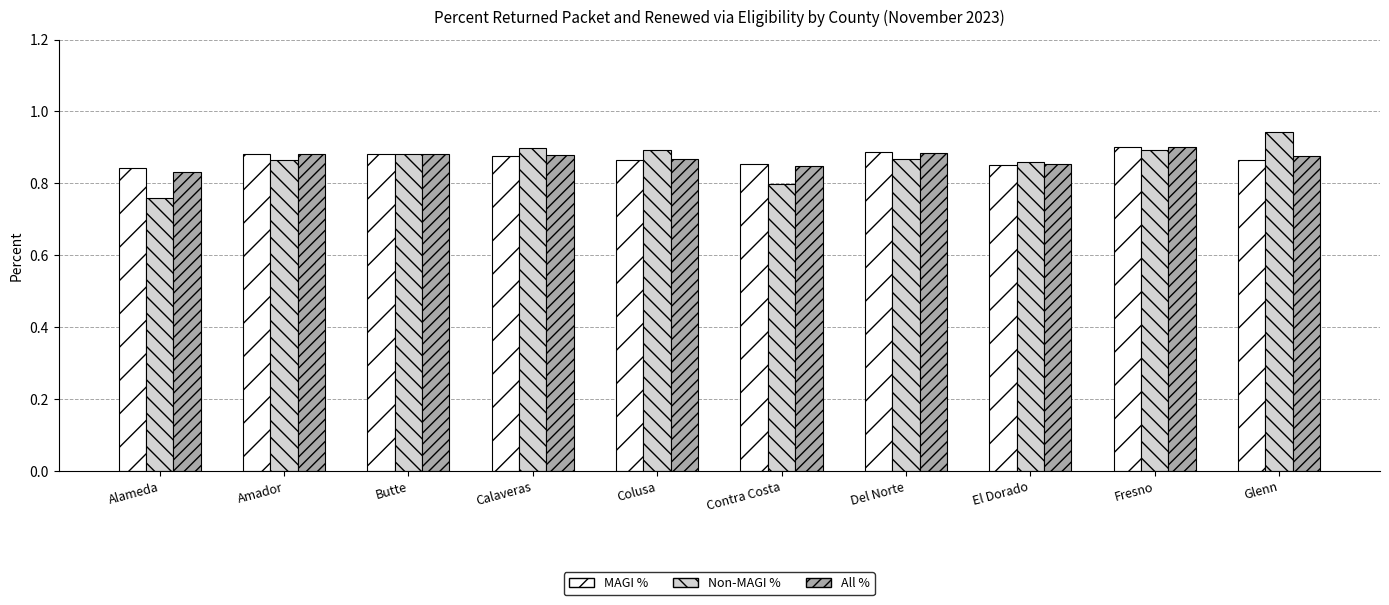

How many data points does each series have?

10